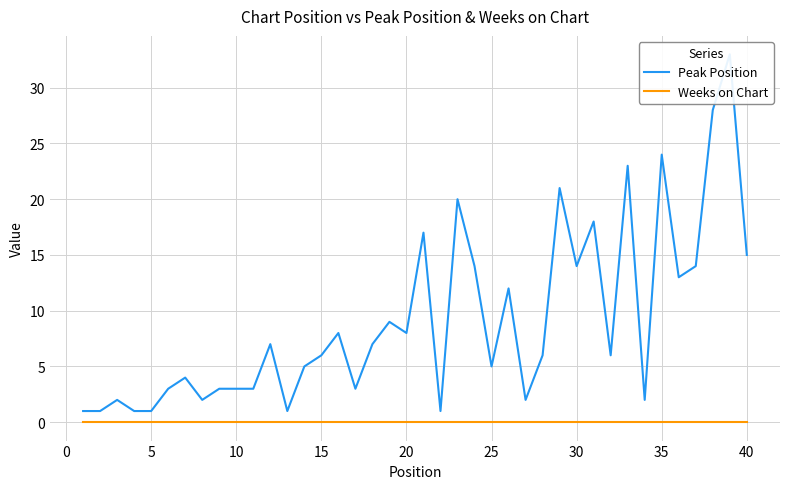

List the series in order of their peak value, lowest first.

Weeks on Chart, Peak Position